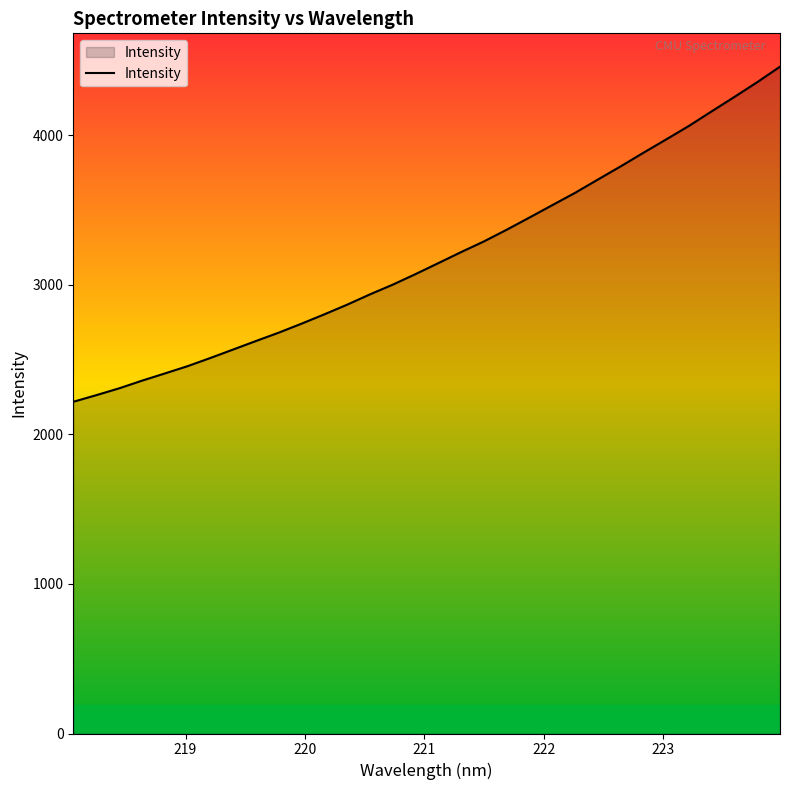

What is the maximum value shown in the chart?

4458.0